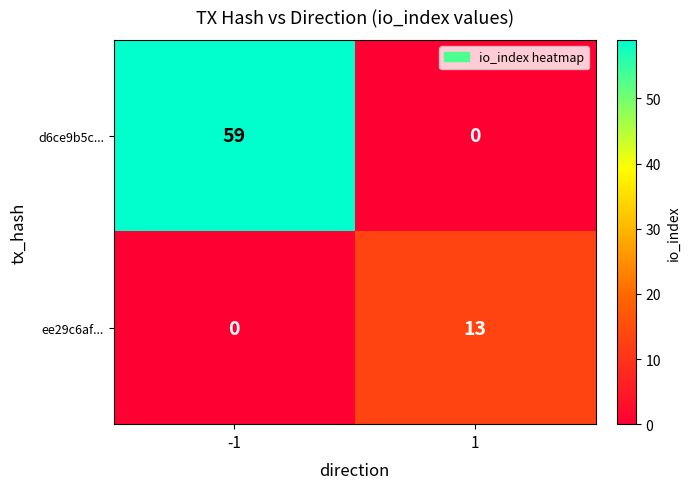

Reading left to right, extract all data points from this chart.

d6ce9b5c...: 59	0
ee29c6af...: 0	13